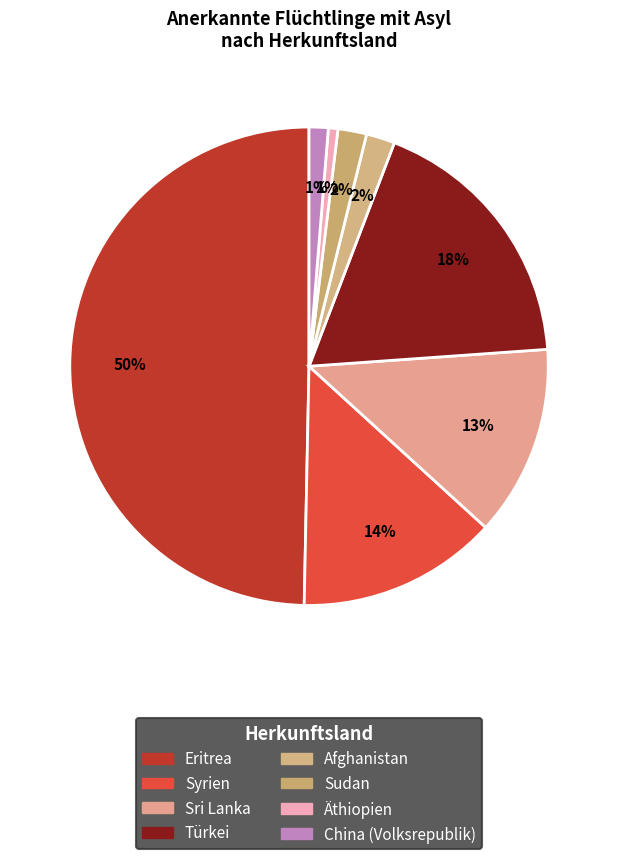

To the nearest percent, what is the average slice percentage?

12%